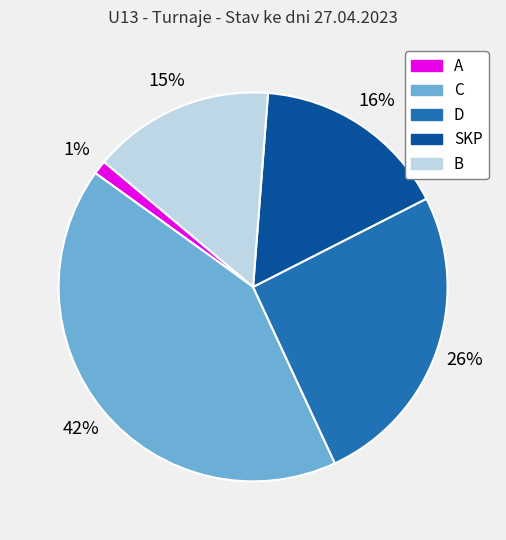

Rank the categories by value from lowest to highest.

A, B, SKP, D, C